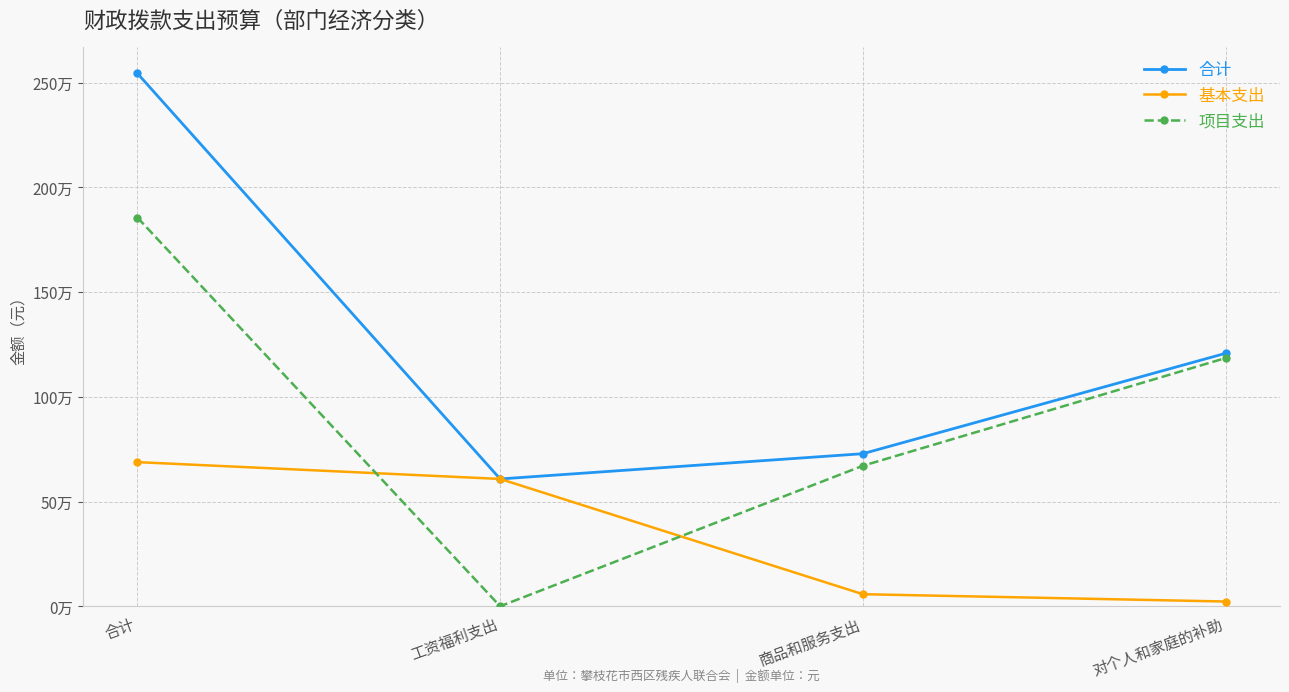

List the series in order of their overall mean, lowest first.

基本支出, 项目支出, 合计